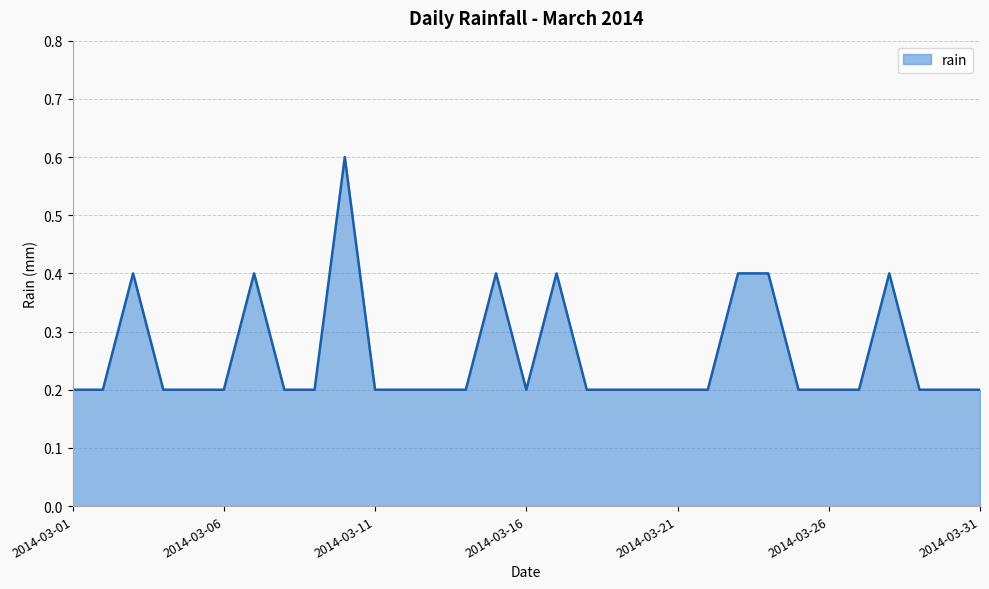

What is the difference between the maximum and minimum values?

0.4